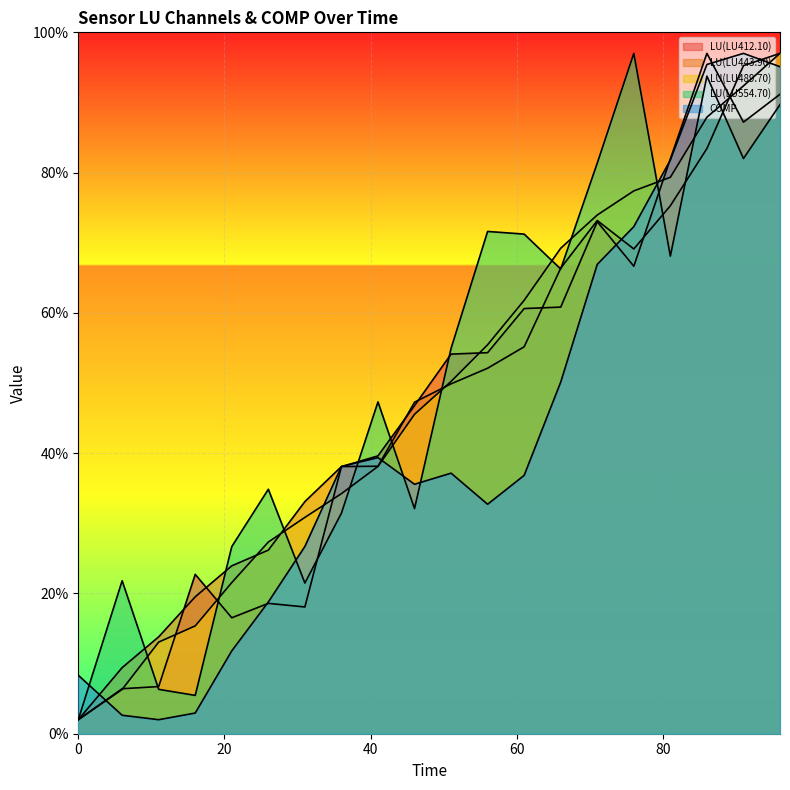

In LU(LU412.10), how many points are lower than both neighbors (excluding endpoints)?

4